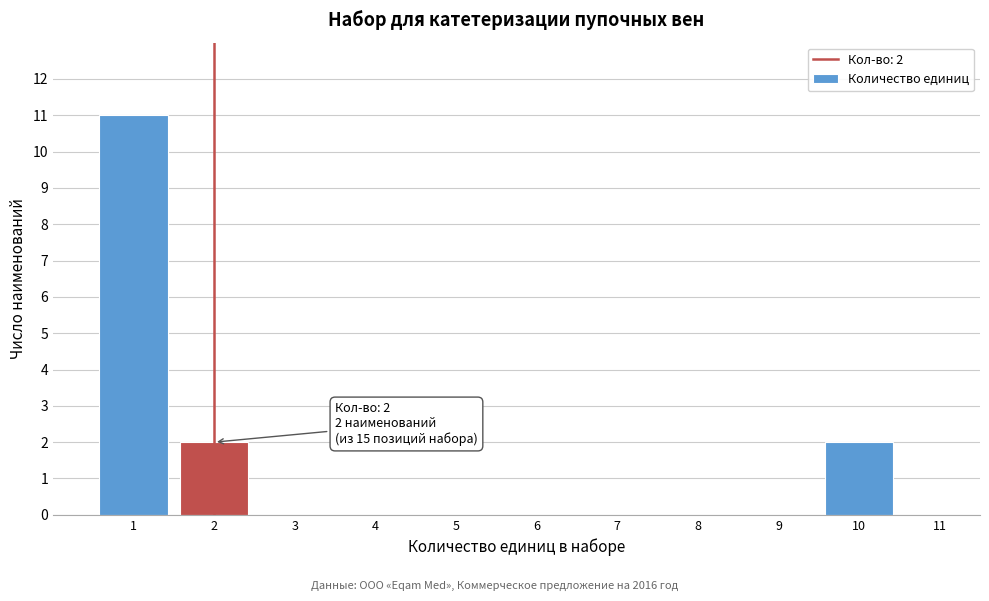

Which range on the x-axis has the tallest bar?

0.5 to 1.5